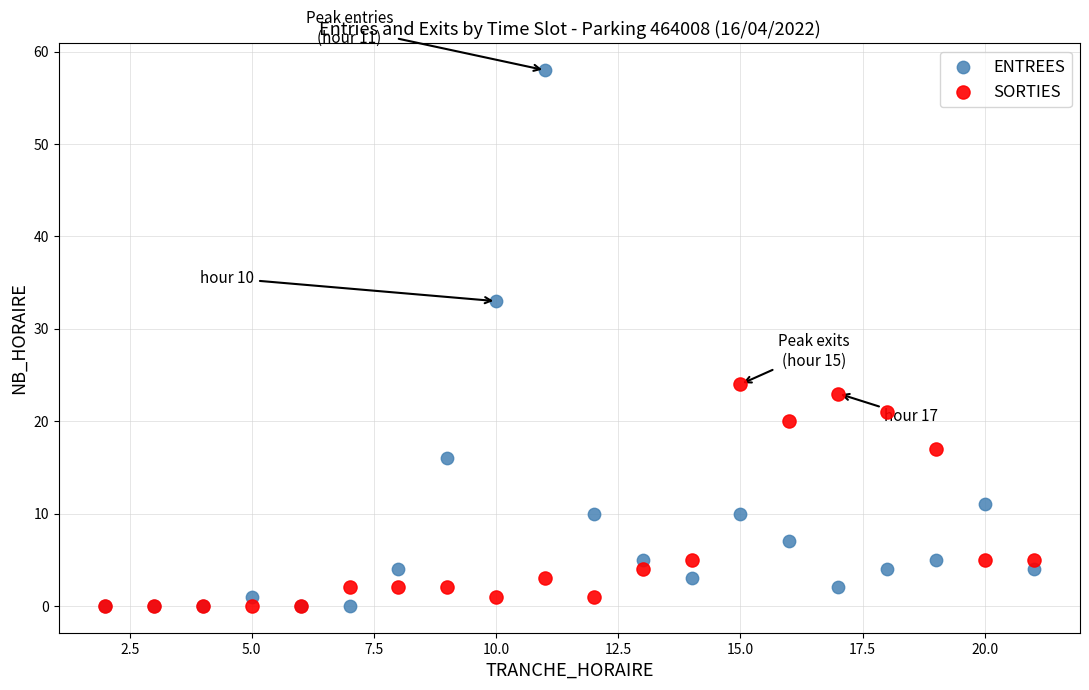

In the SORTIES series, what Y value is closest to 12?

17